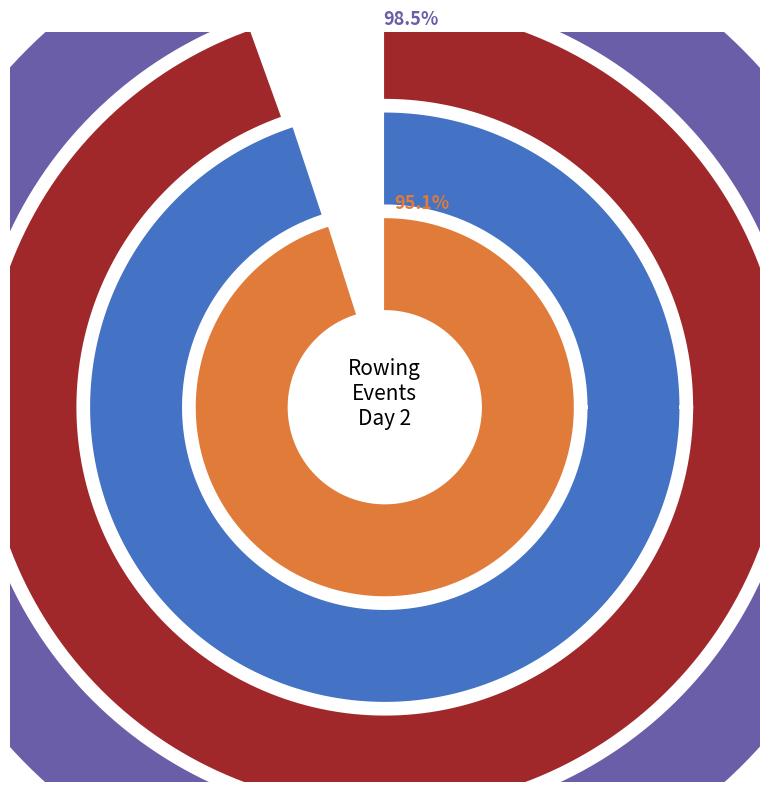

Is Boys U16 the majority of the pie?

No